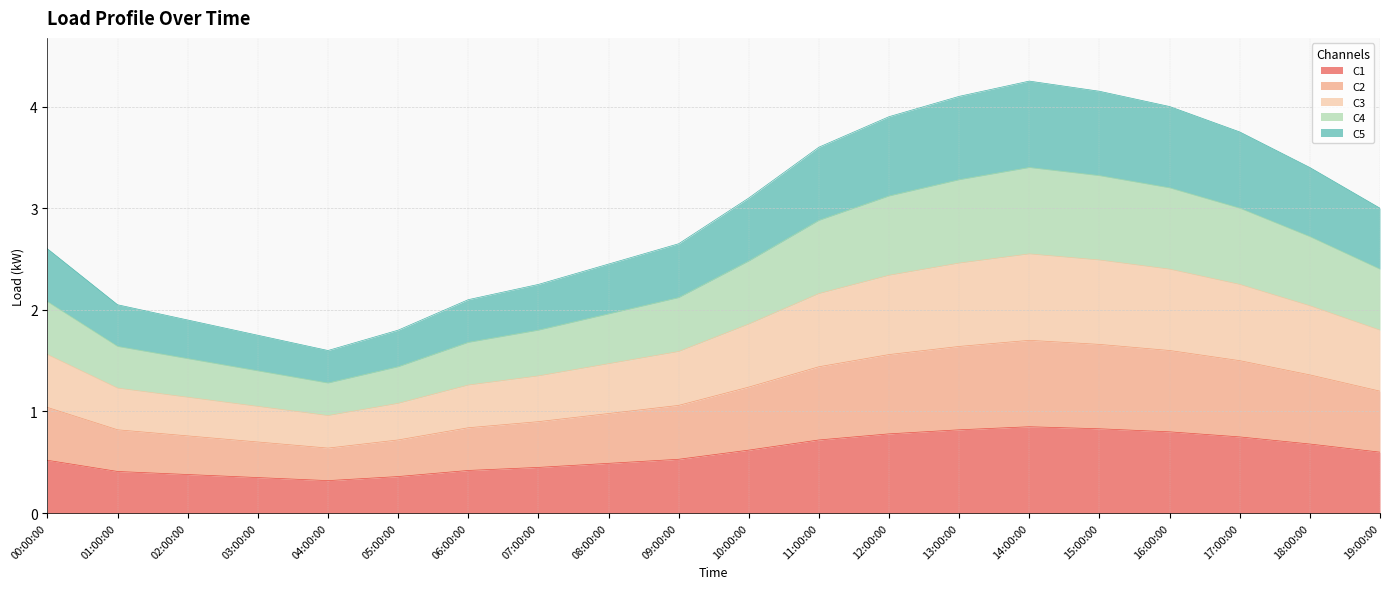

List the labels in order of C4 value, smallest first.

04:00:00, 03:00:00, 05:00:00, 02:00:00, 01:00:00, 06:00:00, 07:00:00, 08:00:00, 00:00:00, 09:00:00, 19:00:00, 10:00:00, 18:00:00, 11:00:00, 17:00:00, 12:00:00, 16:00:00, 13:00:00, 15:00:00, 14:00:00